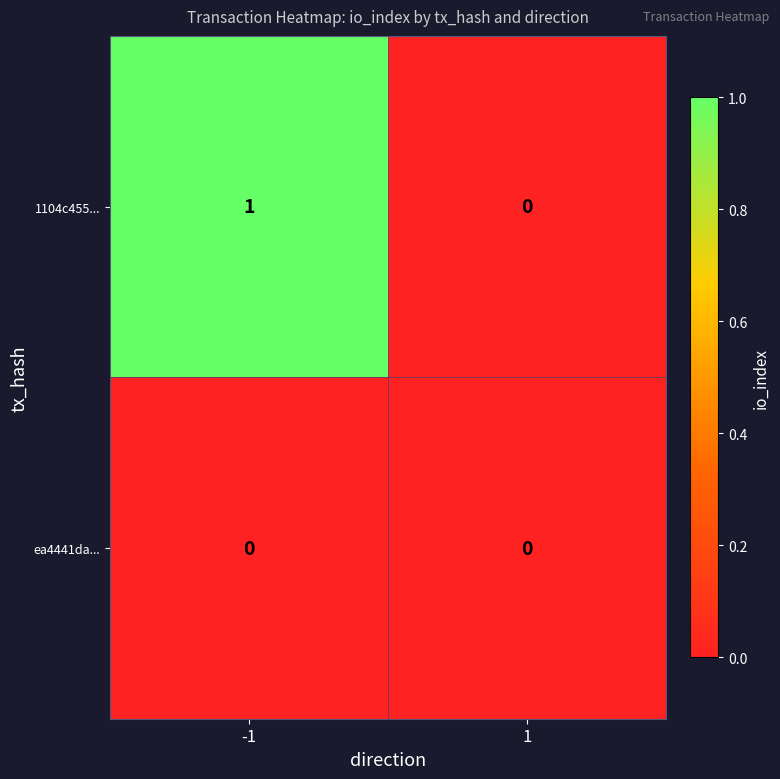

At which category is the sum across all series the highest?

-1